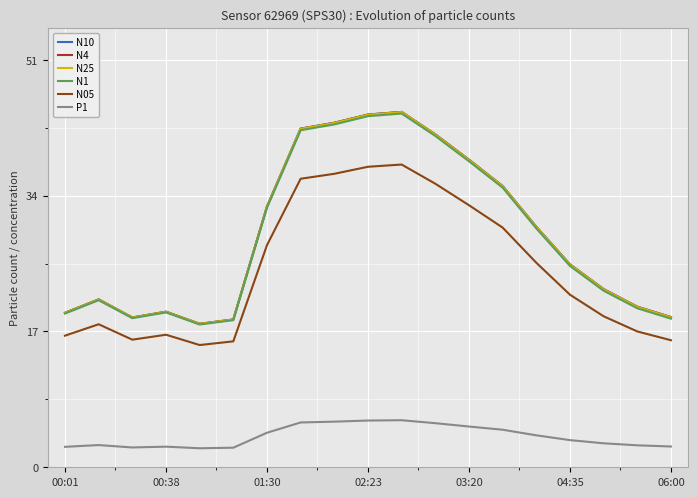

True or false: N1 and P1 intersect in this chart.

False